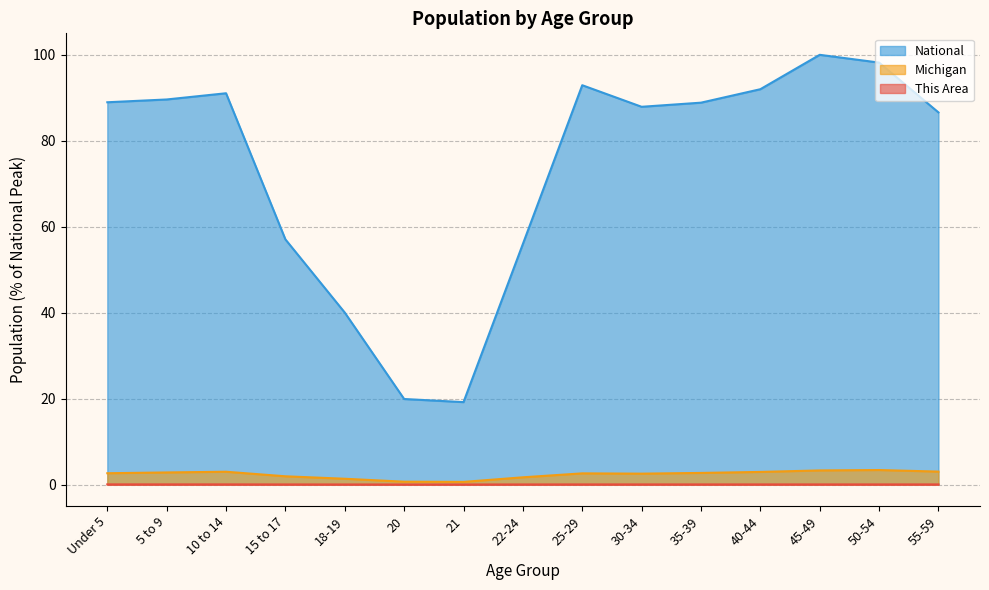

How many lines are shown in the chart?

3